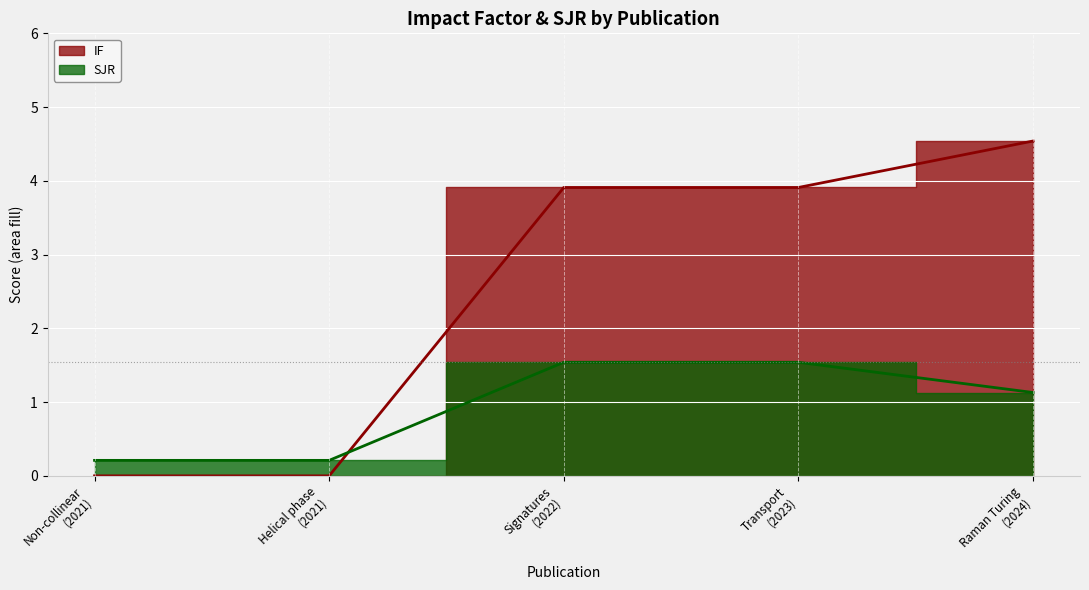

After their last crossing, which series has the higher values: SJR or IF?

IF